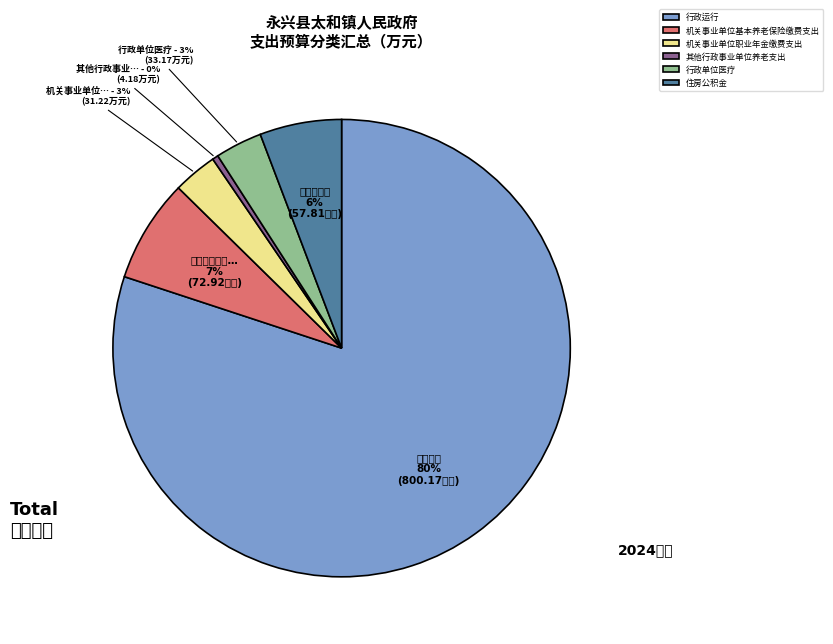

To the nearest percent, what portion does 机关事业单位基本养老保险缴费支出 represent?

7%